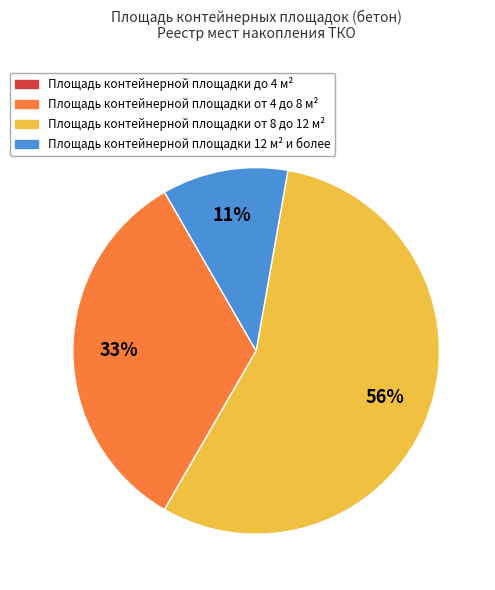

To the nearest percent, what is the difference between the largest and smallest slice percentages?

56%